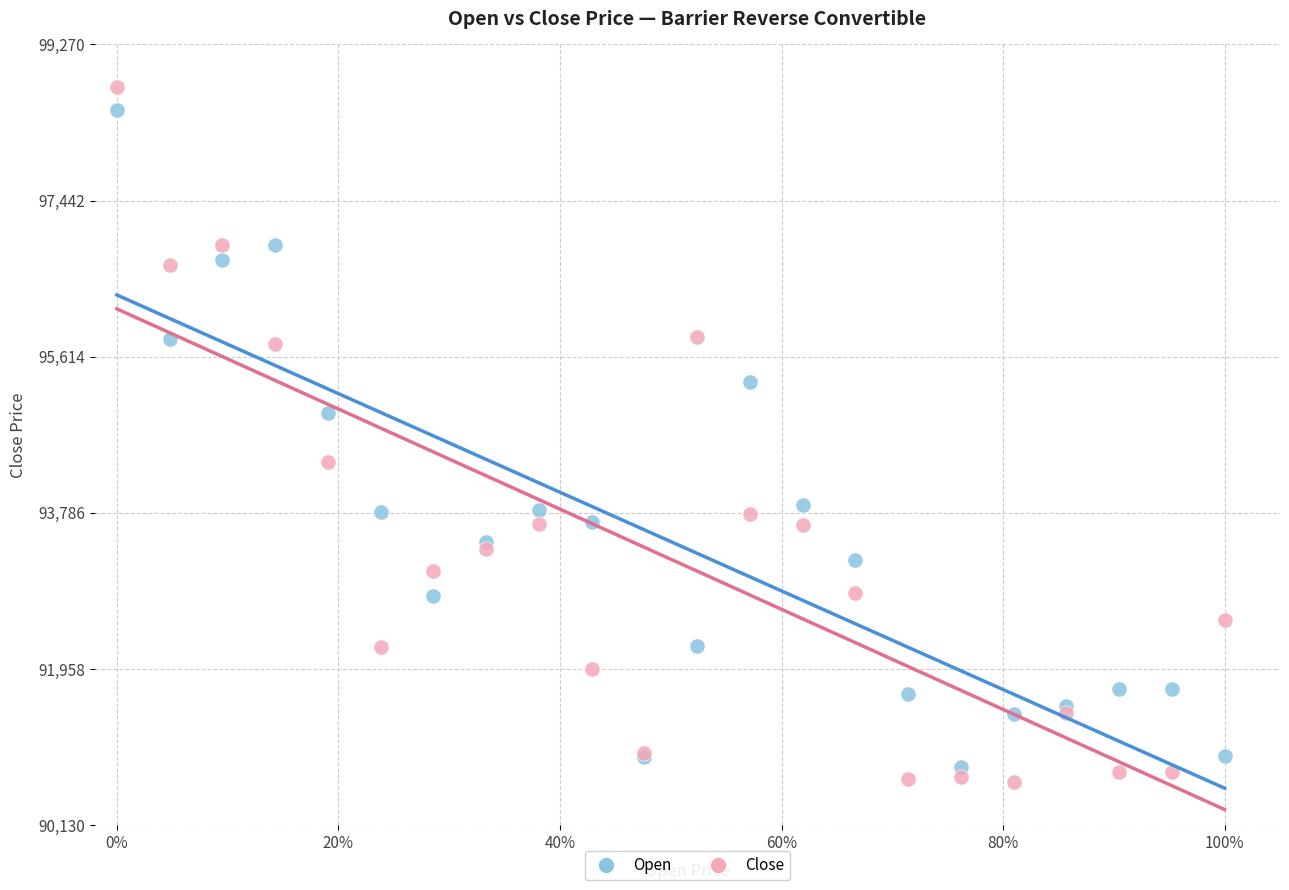

Which series has the largest Y range (max minus min)?

Close